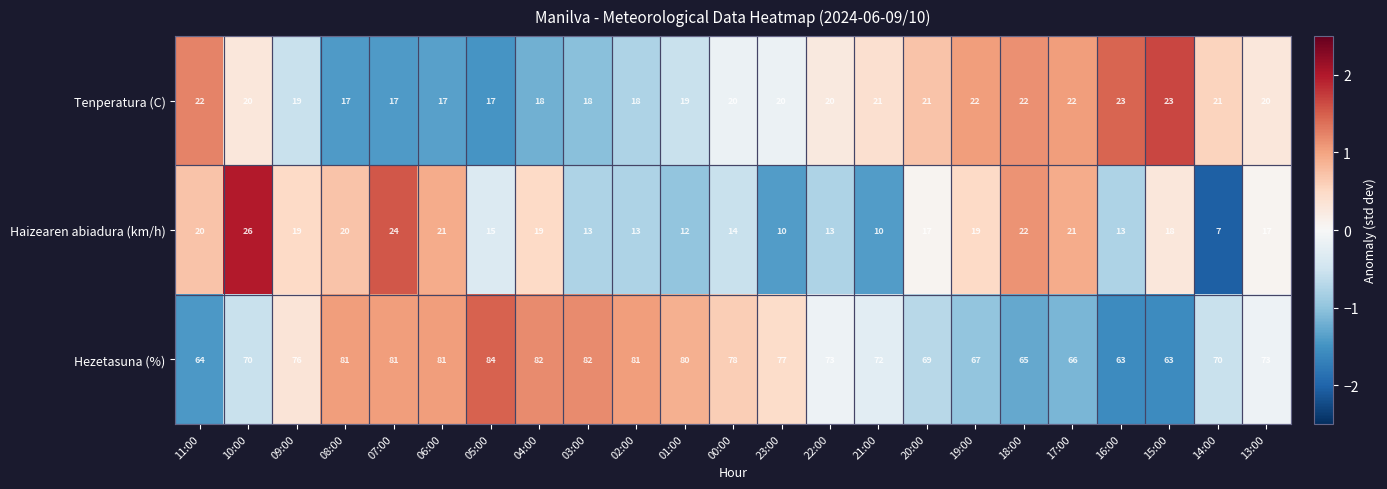

Which series changed the most between 20:00 and 18:00?

Haizearen abiadura (km/h)